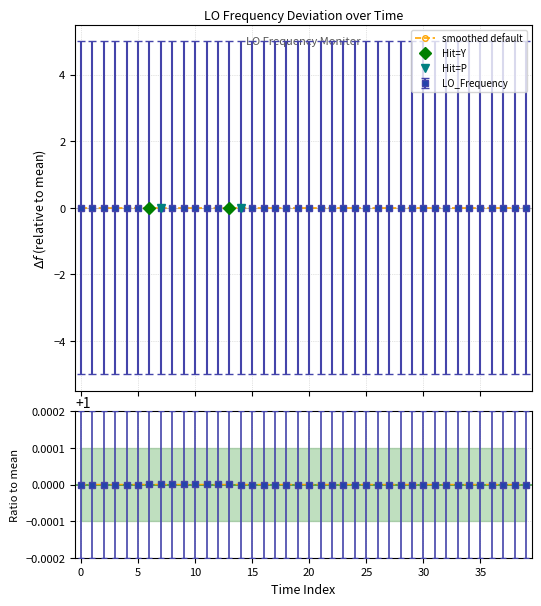

The chart shows a value of -0.0 at 38. True or false?

True